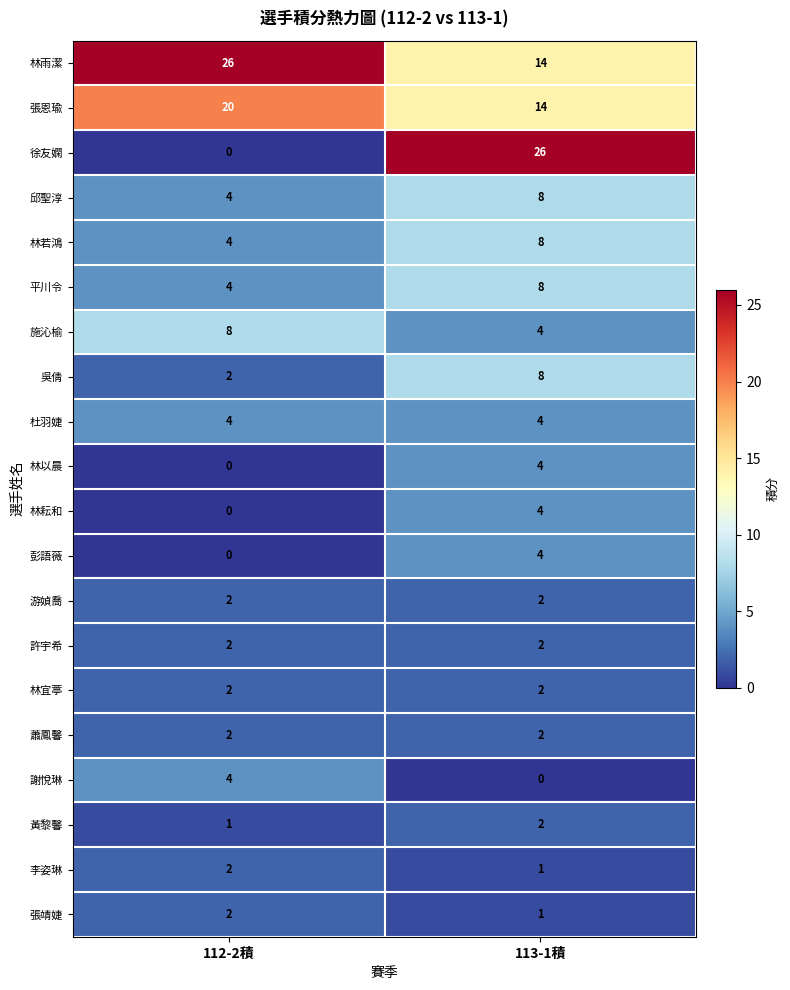

What is the difference between the highest and lowest values at 112-2積?

26